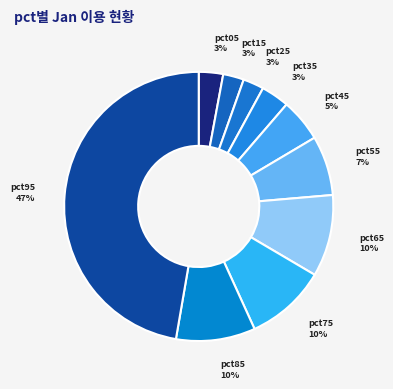

To the nearest percent, what portion does pct45 represent?

5%